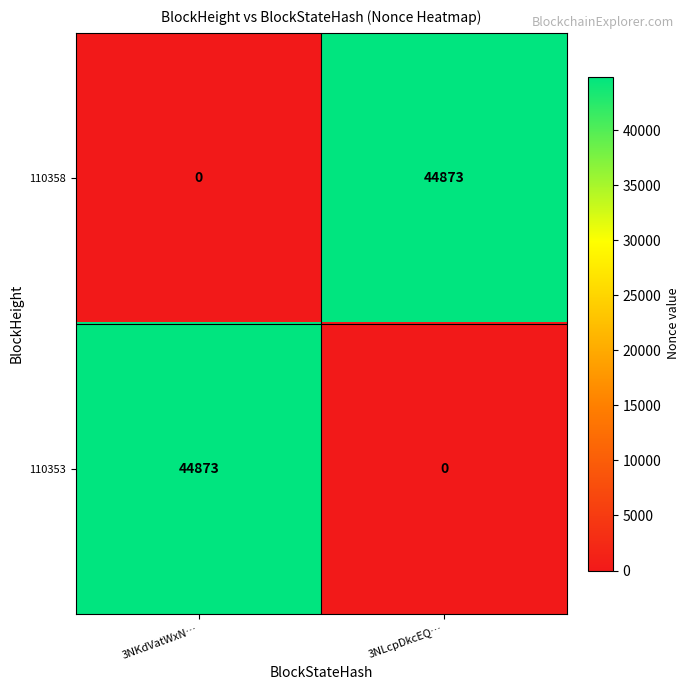

Reading left to right, what are all the values shown in this chart?

110358: 3NKdVatWxN…=0	3NLcpDkcEQ…=44873
110353: 3NKdVatWxN…=44873	3NLcpDkcEQ…=0